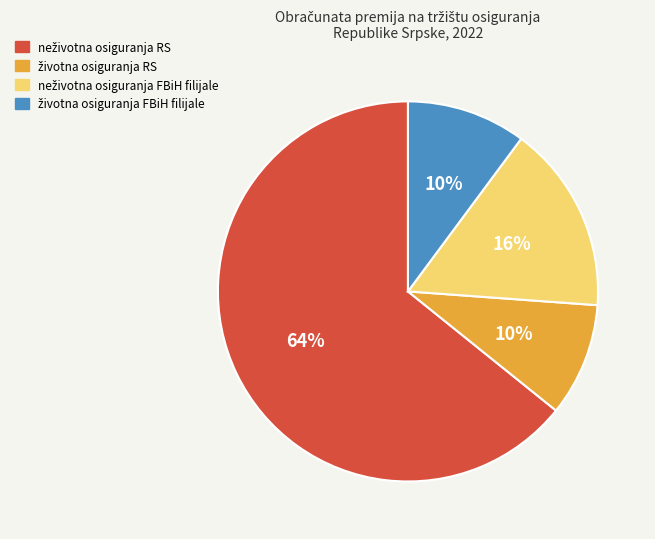

To the nearest percent, what is the average slice percentage?

25%